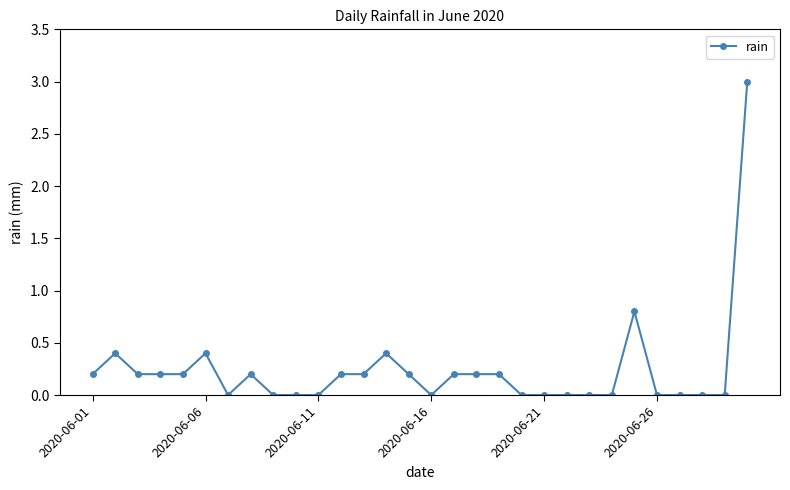

What is the difference between the second highest and minimum values?

0.8